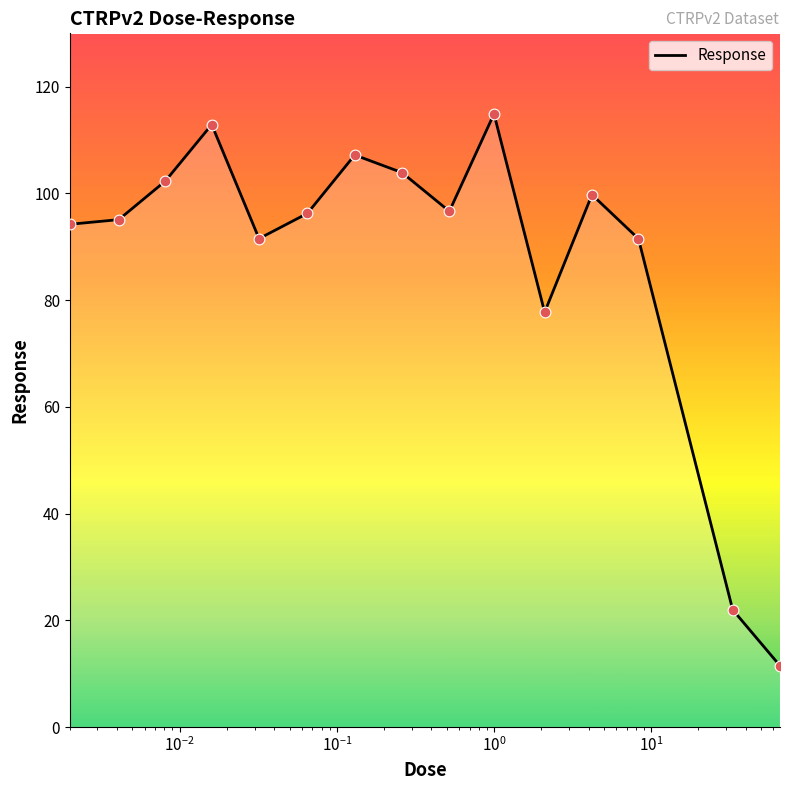

What is the maximum value shown in the chart?

114.9